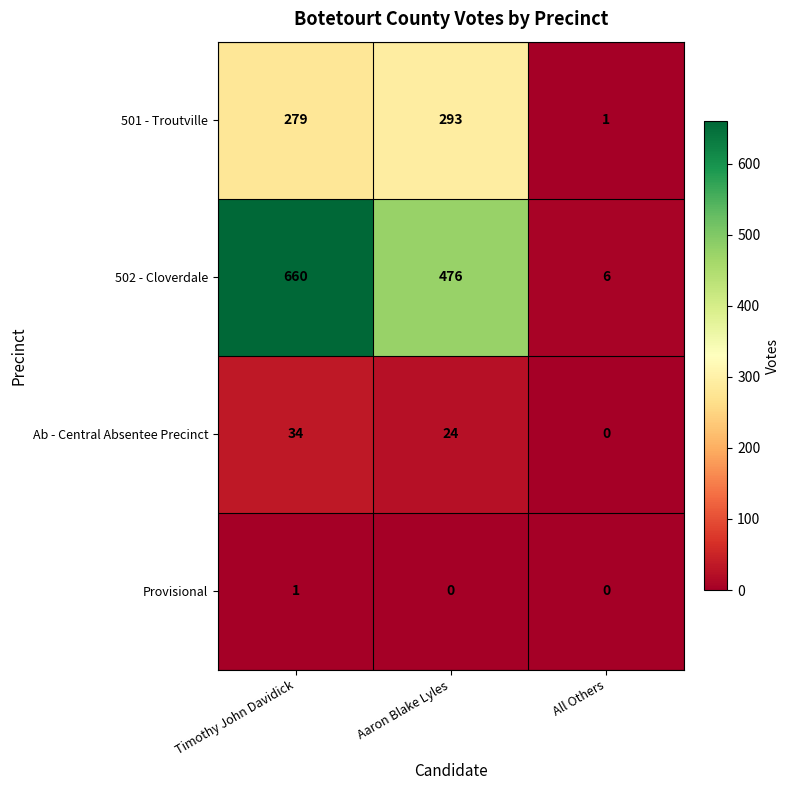

Reading right to left, extract all data points from this chart.

501 - Troutville: 1	293	279
502 - Cloverdale: 6	476	660
Ab - Central Absentee Precinct: 0	24	34
Provisional: 0	0	1